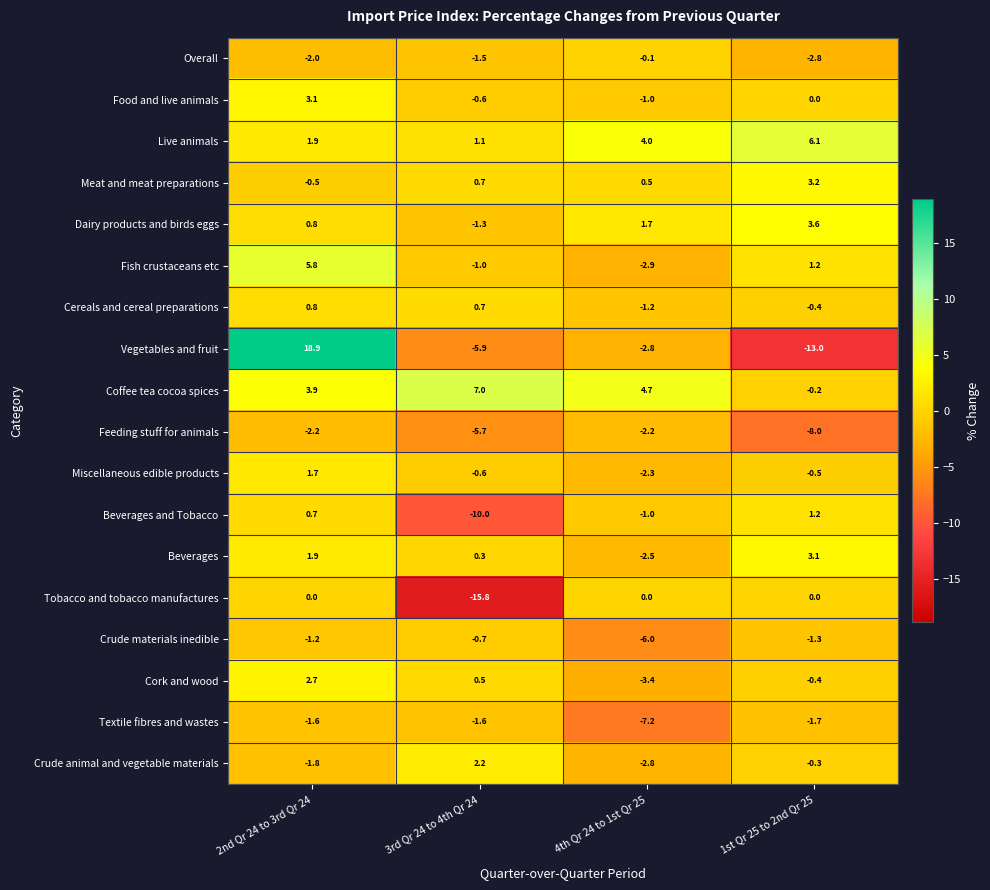

At how many categories does at least one series exceed 12?

1